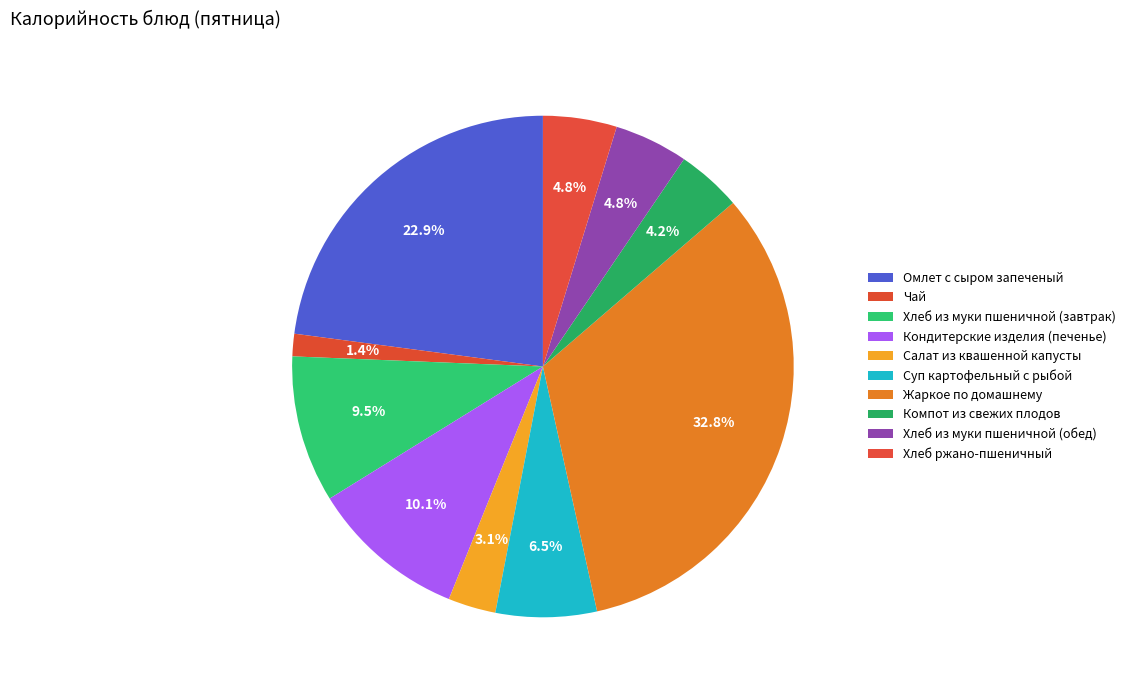

Count the number of slices in the pie.

10